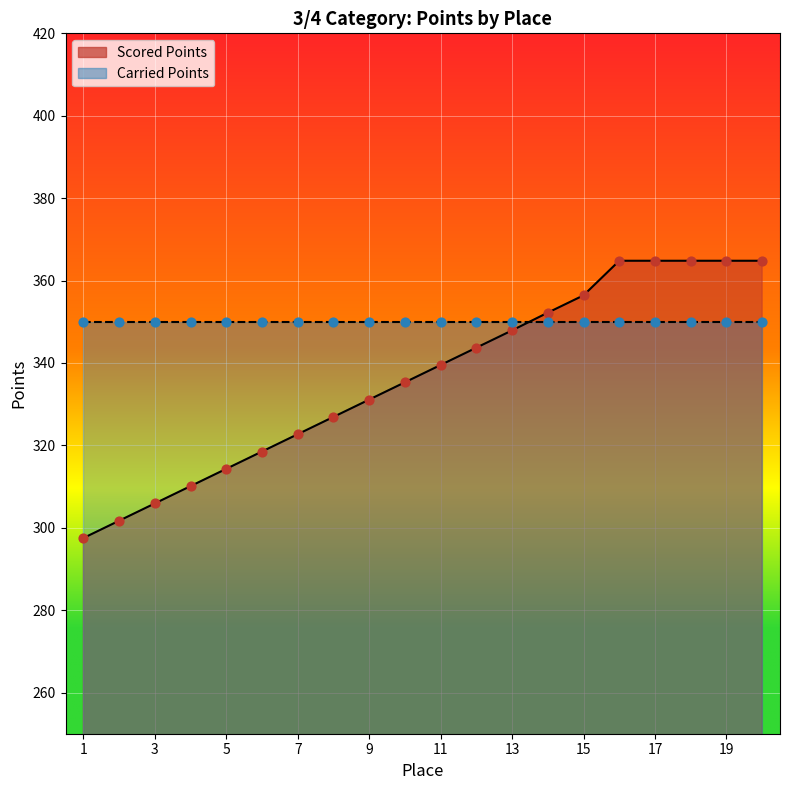

What is the change in value from 4 to 7?

+12.6